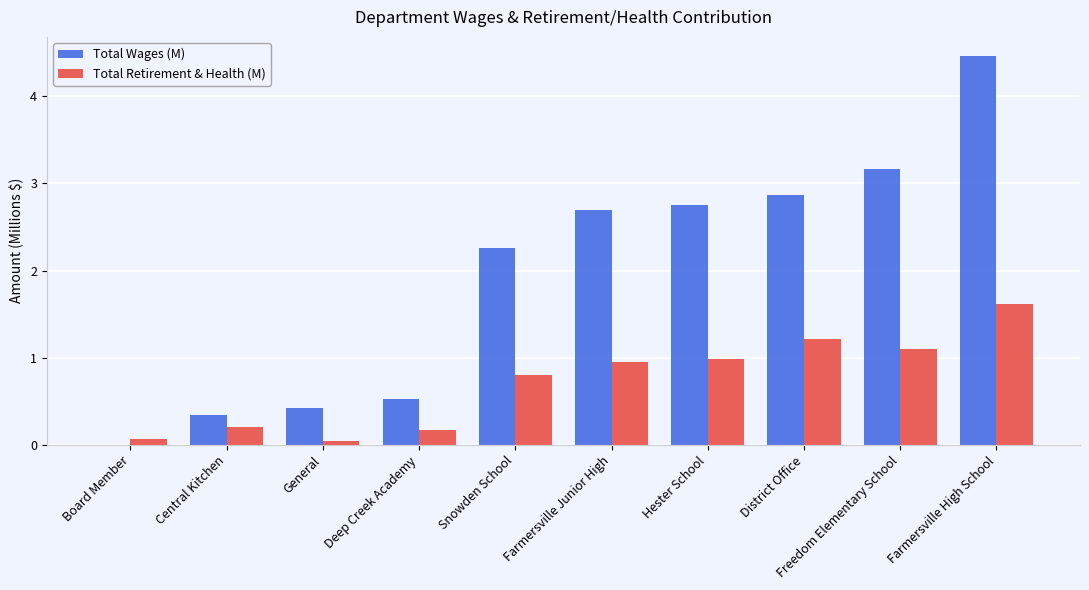

How many groups of bars are there?

10